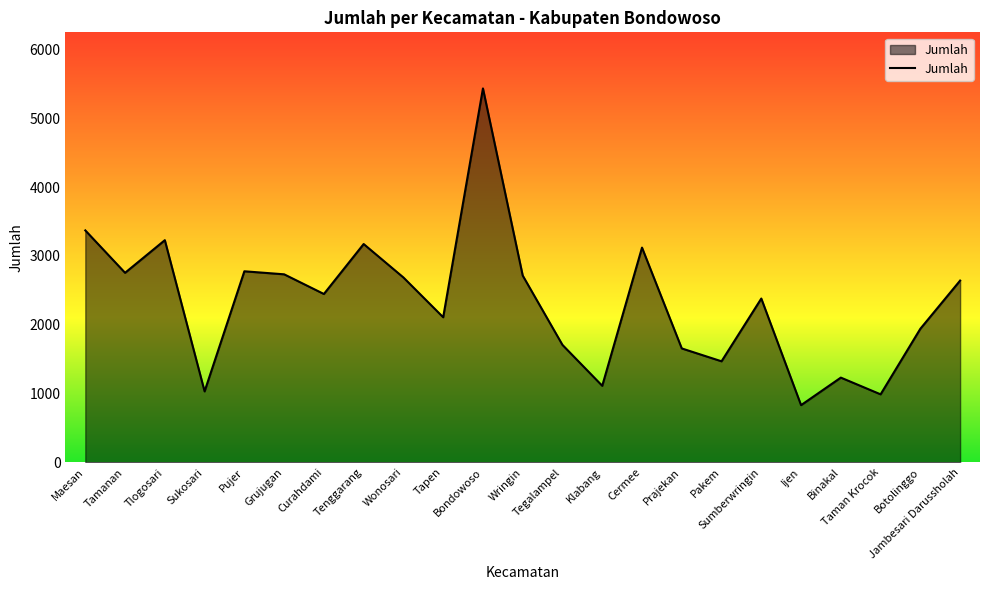

What is the difference between the maximum and minimum values?

4602